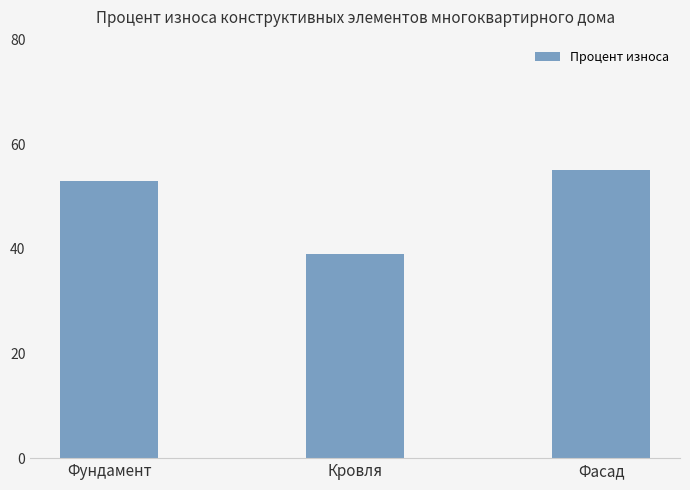

Count the values in the range 39 to 55.

3